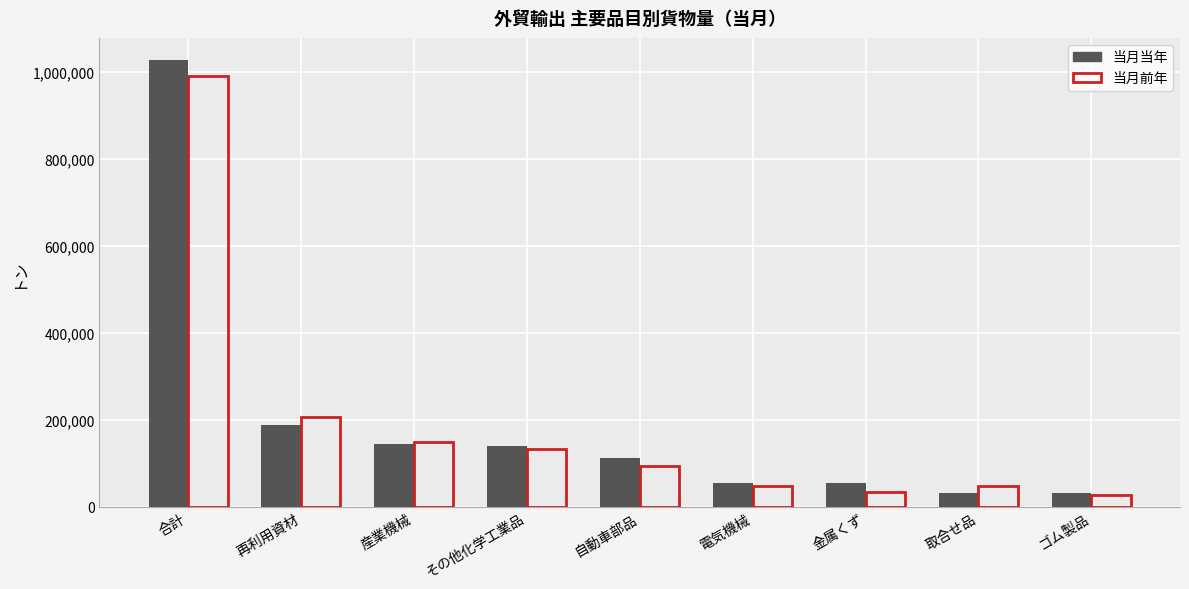

What is the difference between the highest and lowest values at その他化学工業品?

7263